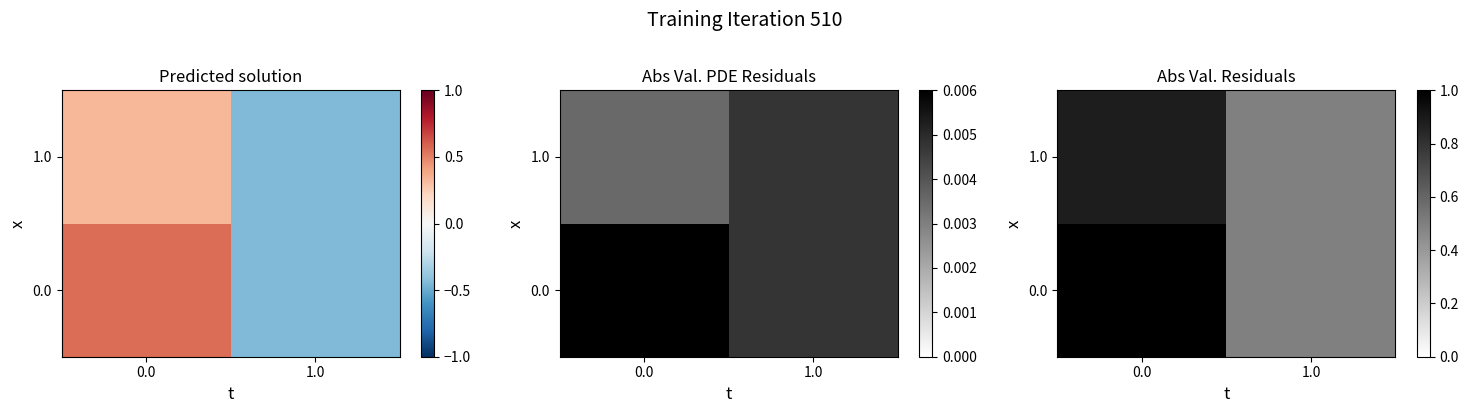

True or false: 1.0 has a value of 0.9 at 0.0.

True